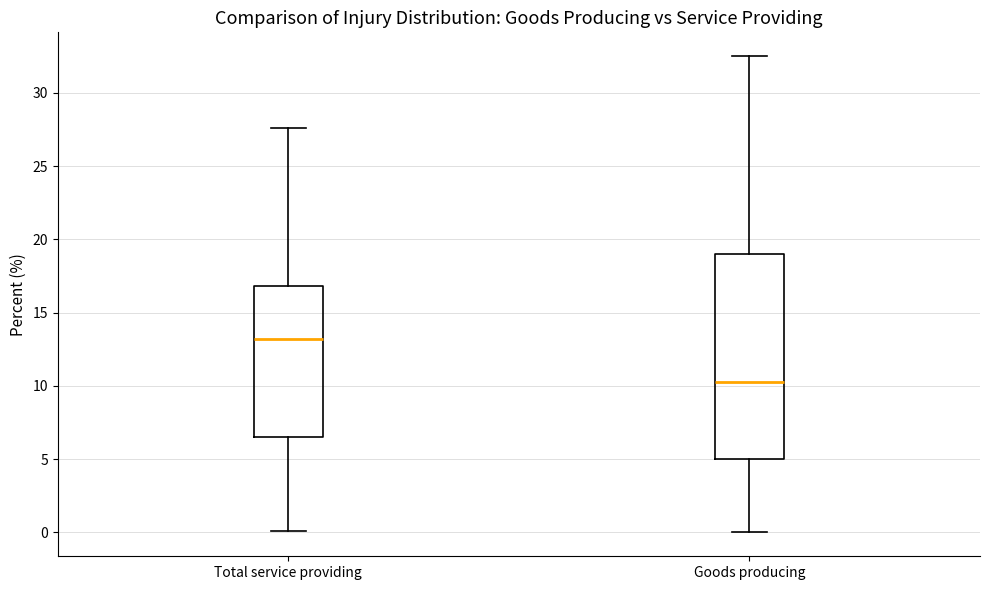

Where is the upper edge of the box for Goods producing on the y-axis? The values are not printed on the chart, so give them approximately, as read against the axis.

19.0